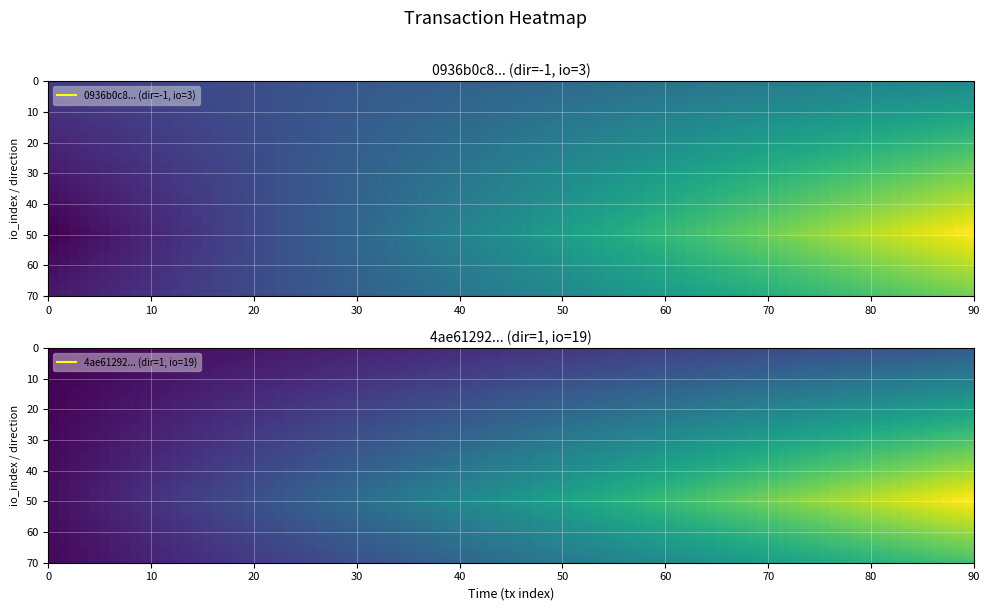

Between 0 and 1, which series saw the biggest shift?

4ae61292f25688955c14265a4510d95f938b12c